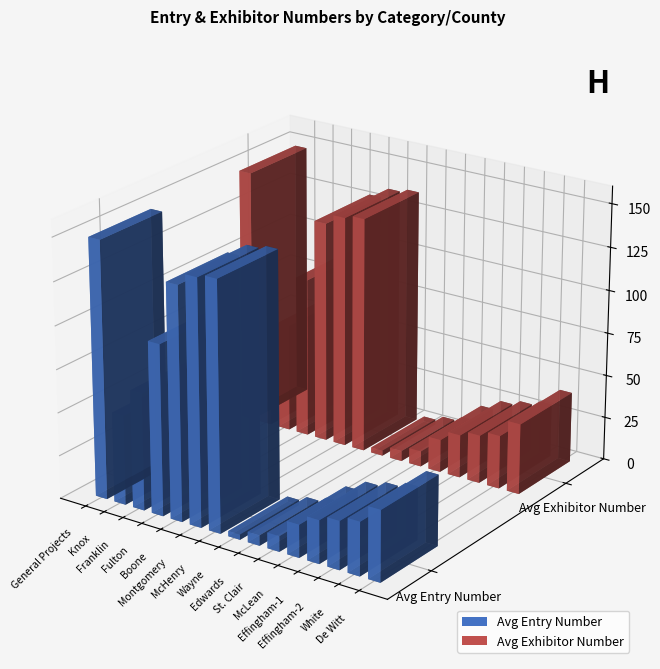

At McLean, list the series in order from largest to smallest.

Avg Entry Number, Avg Exhibitor Number